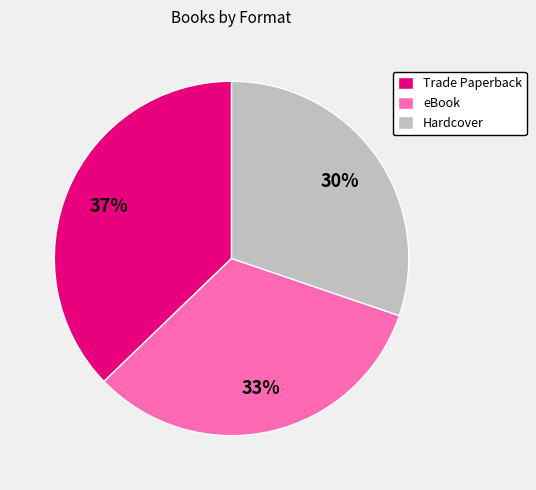

What is the smallest slice in the pie chart?

Hardcover